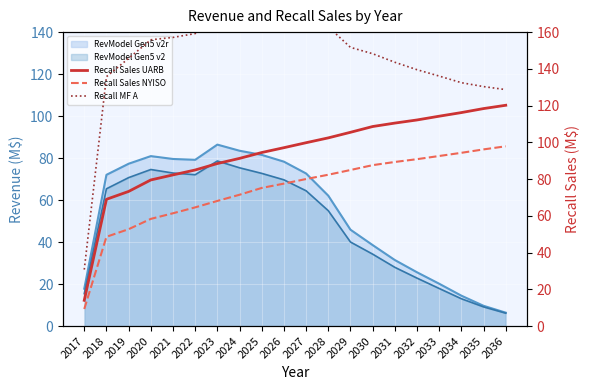

Rank the series by their average value, from highest to lowest.

Recall MF A, Recall Sales UARB, Recall Sales NYISO